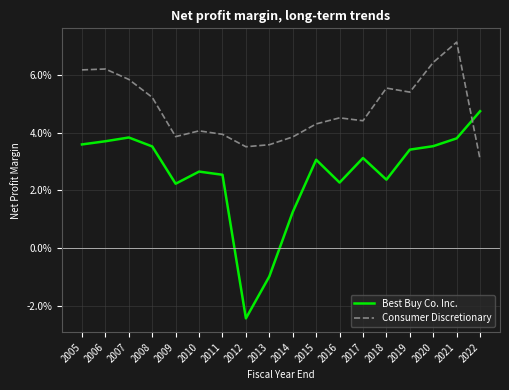

Does the chart display data point markers on the line(s)?

No